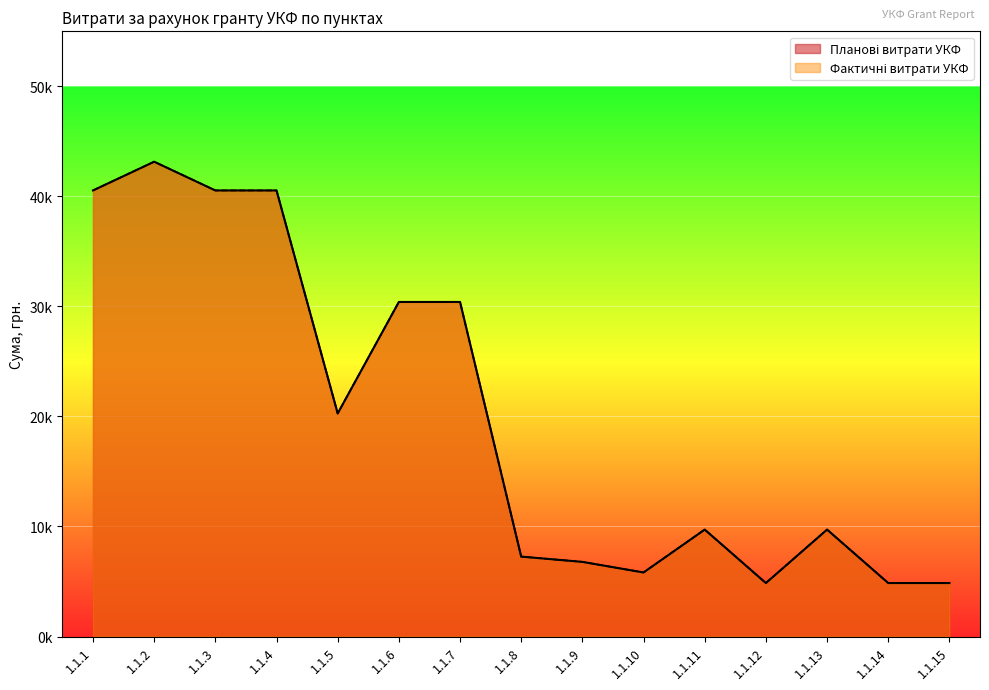

True or false: Фактичні витрати УКФ has more than 0 points higher than both neighbors.

True